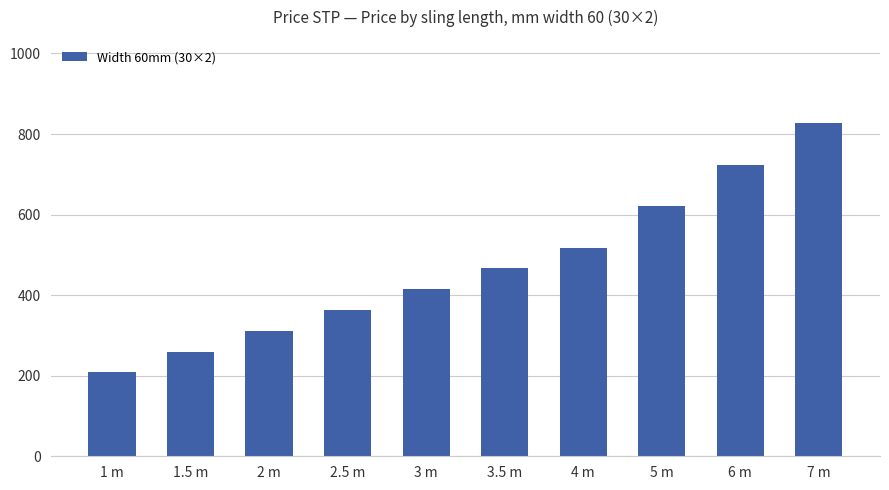

What is the change in value from 3.5 m to 7 m?

+360